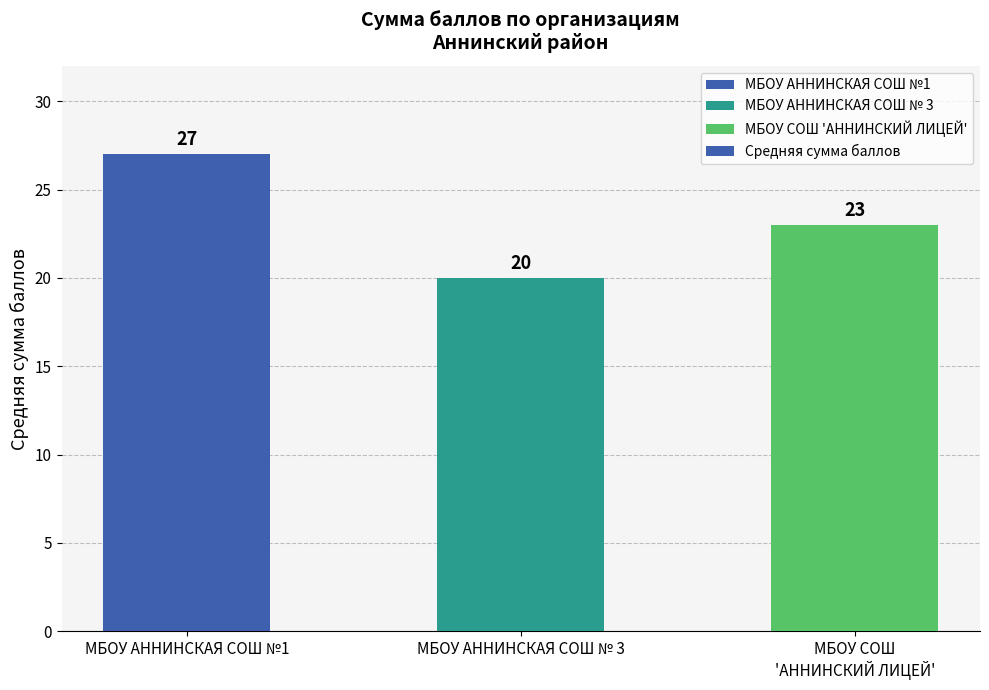

Rank the categories by value from highest to lowest.

МБОУ АННИНСКАЯ СОШ №1, МБОУ СОШ
'АННИНСКИЙ ЛИЦЕЙ', МБОУ АННИНСКАЯ СОШ № 3